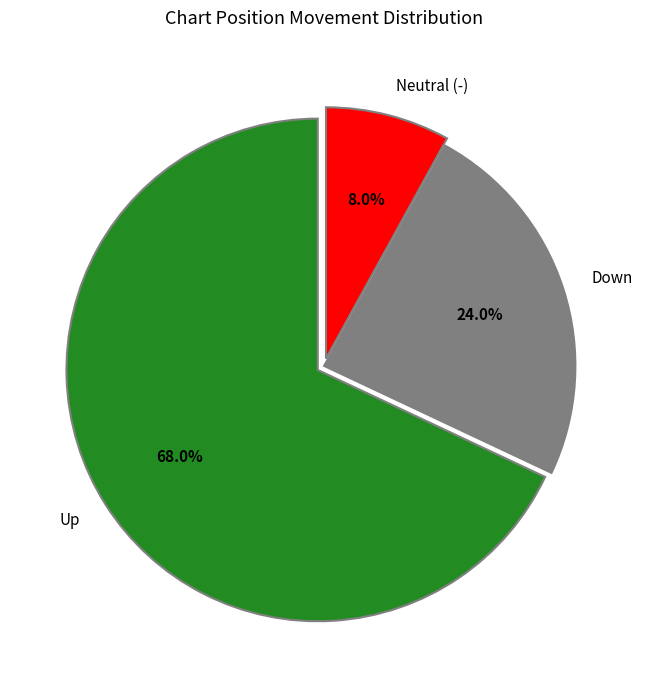

Rank the categories by value from highest to lowest.

Up, Down, Neutral (-)